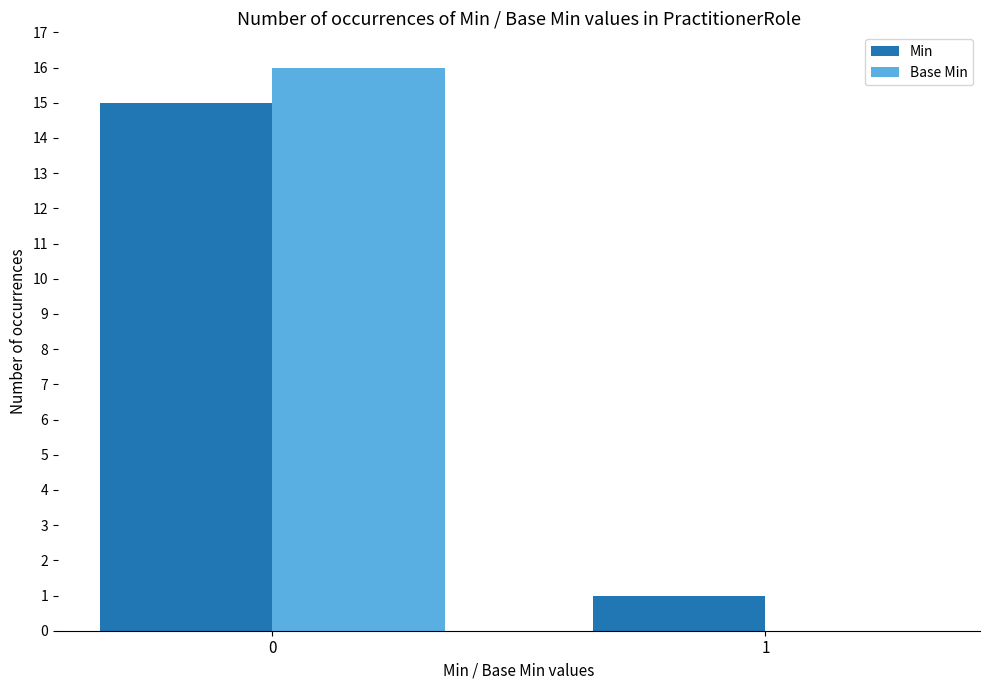

Reading left to right, list all the values displayed in this chart.

Min: 15	1
Base Min: 16	0